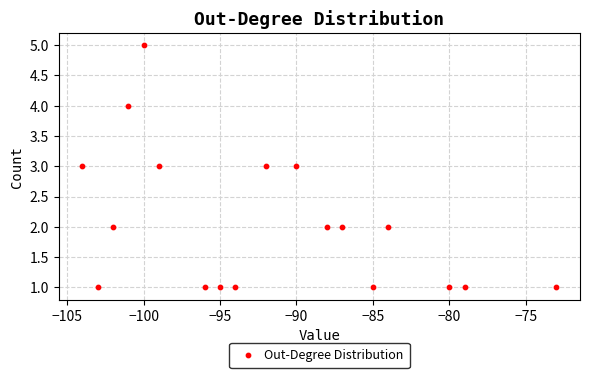

What is the range of X values (max minus min)?

31